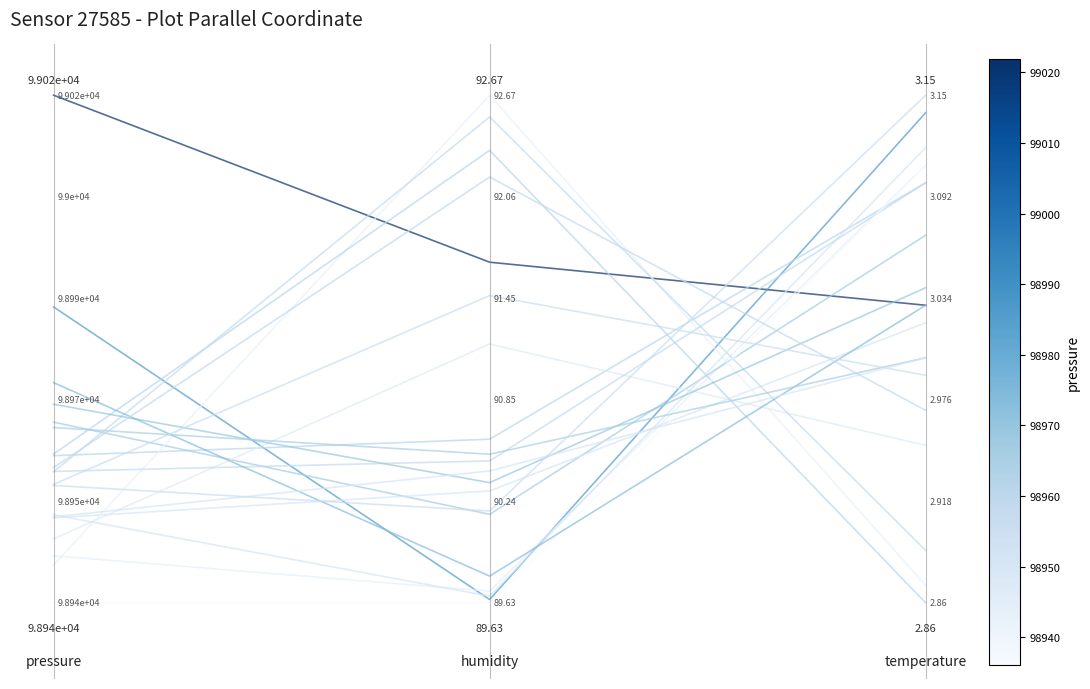

The chart shows a value of 1.0 at 2. True or false?

False